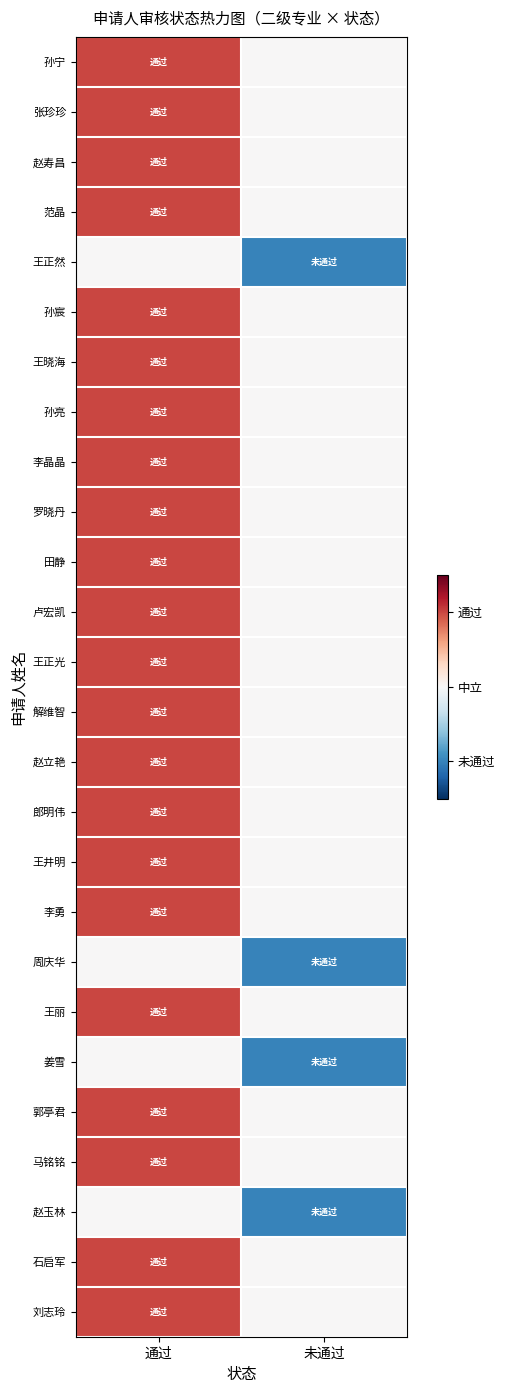

What is the spread (max minus min) of values at 未通过?

1